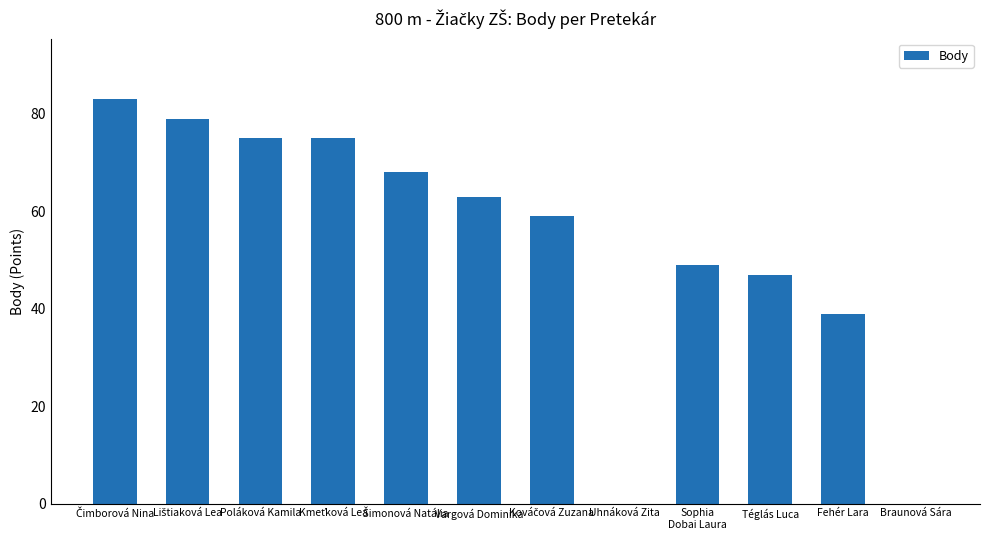

What is the change in value from Poláková Kamila to Uhnáková Zita?

-75